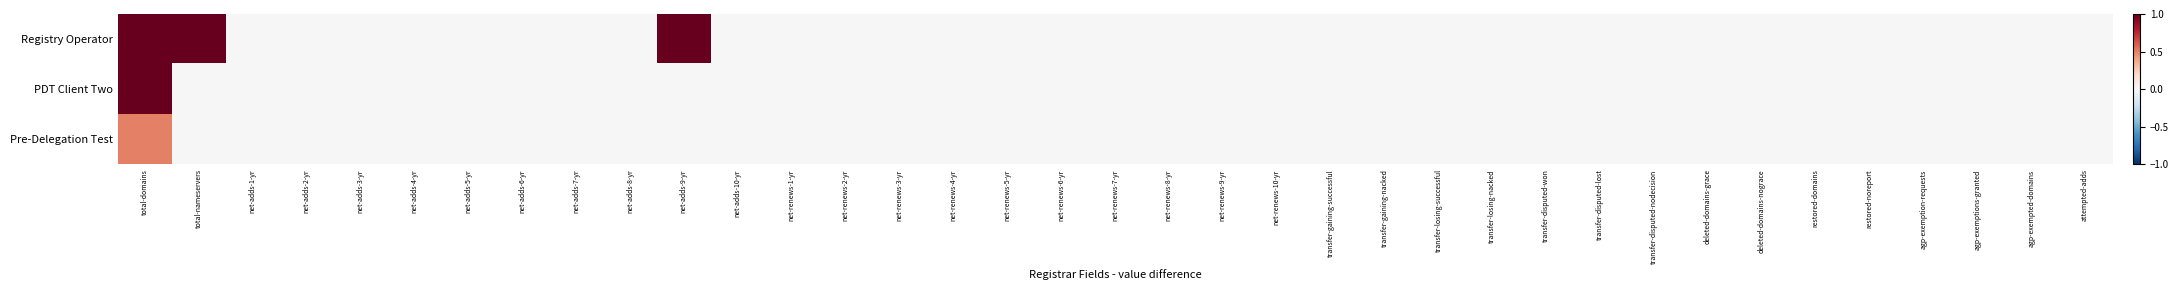

Which has a higher value, agp-exempted-domains or agp-exemption-requests?

agp-exempted-domains